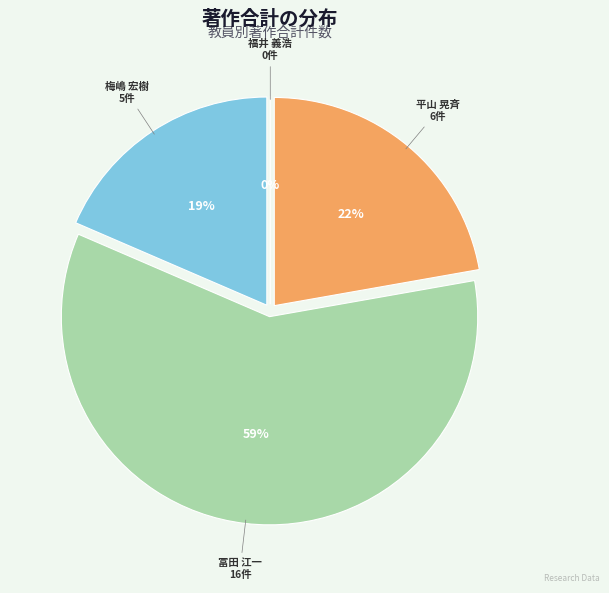

True or false: 平山 晃斉 (337324) accounts for 29% of the total.

False